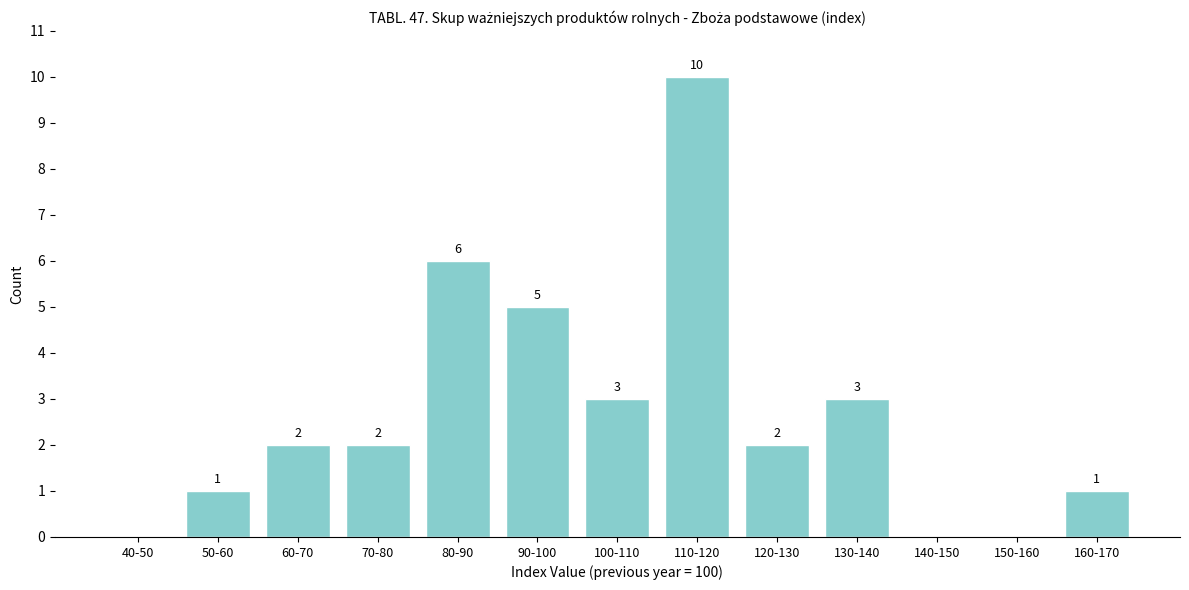

Reading left to right, list all the values displayed in this chart.

40-50=0	50-60=1	60-70=2	70-80=2	80-90=6	90-100=5	100-110=3	110-120=10	120-130=2	130-140=3	140-150=0	150-160=0	160-170=1